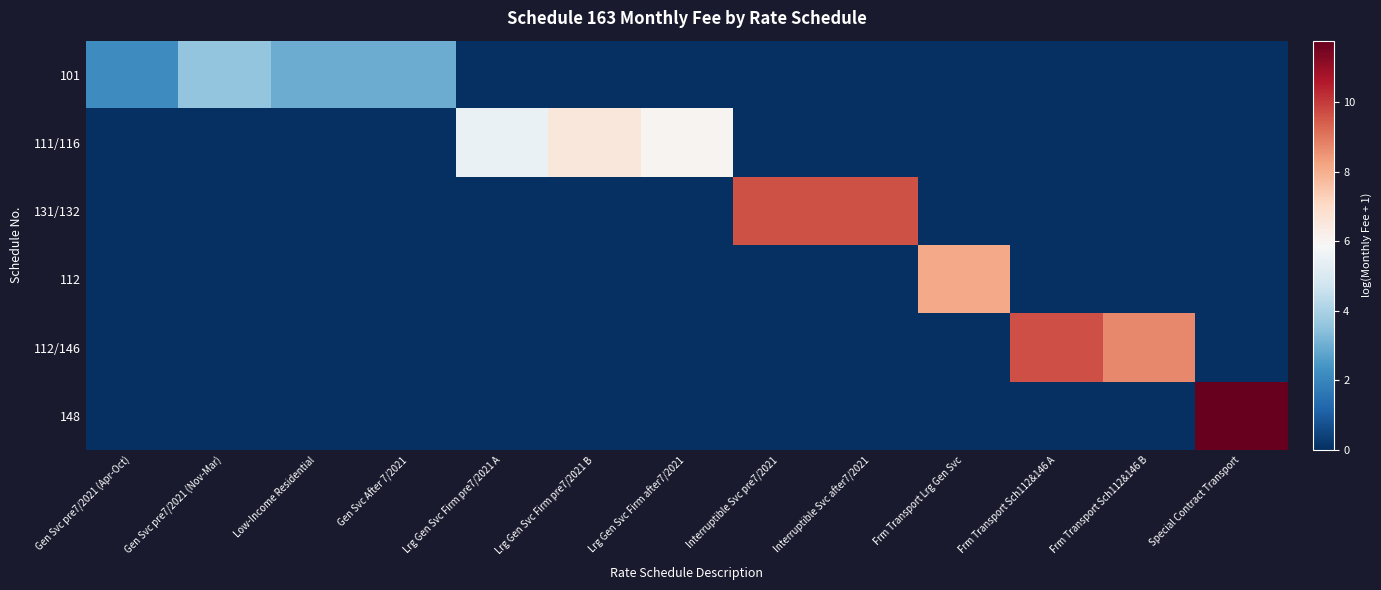

Which series has the largest total across all categories?

131/132